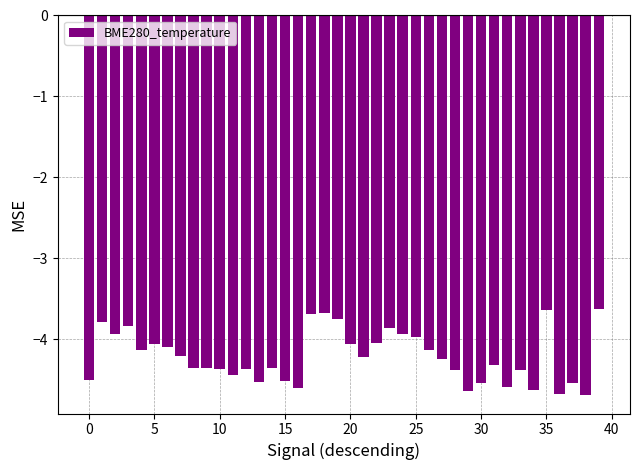

What is the average value?

-4.2